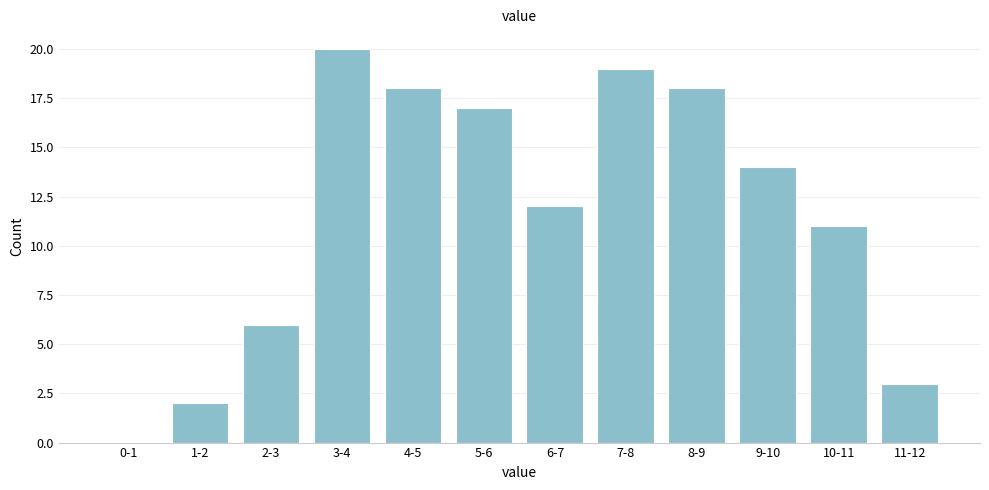

Reading left to right, transcribe all the data shown in this chart.

0-1=0	1-2=2	2-3=6	3-4=20	4-5=18	5-6=17	6-7=12	7-8=19	8-9=18	9-10=14	10-11=11	11-12=3